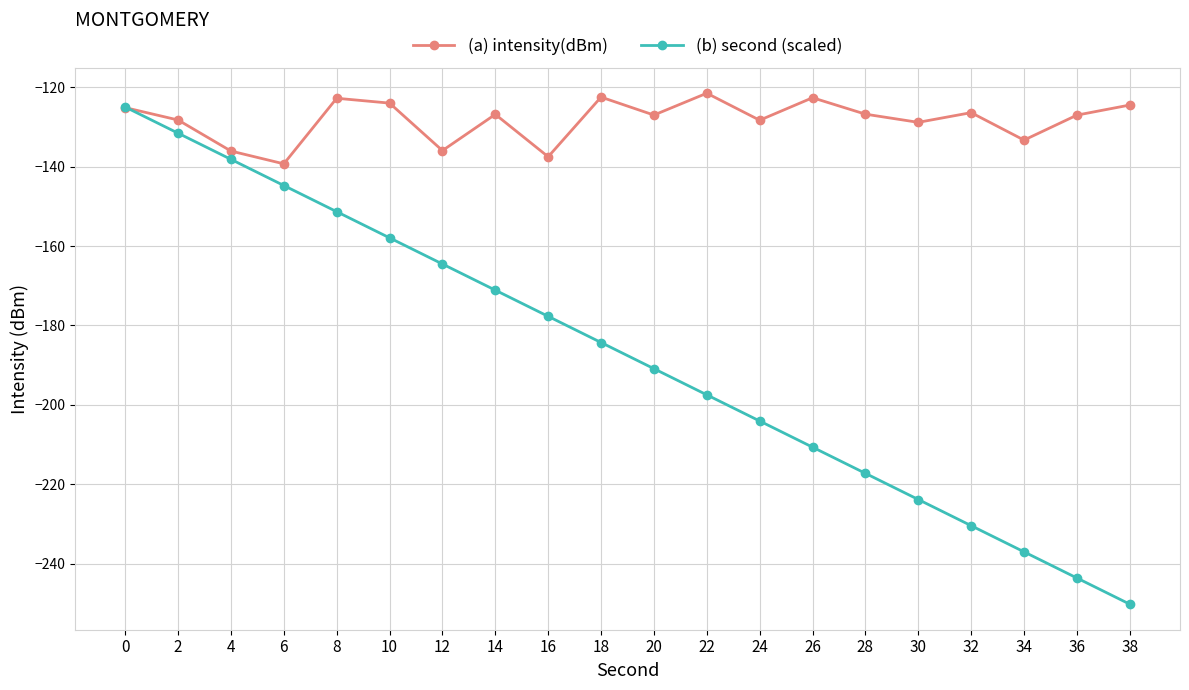

What is the value of the (b) second (scaled) point at the 15th from the left?

-217.2